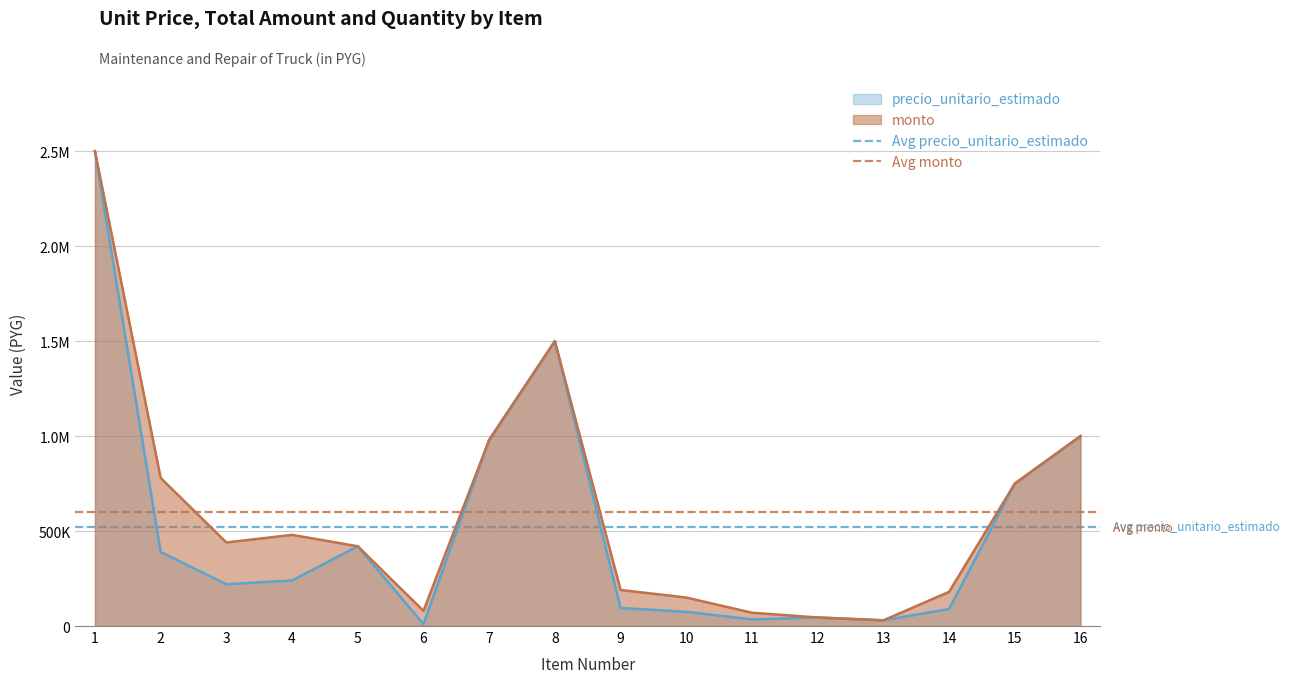

Is it true that Avg monto equals 1072086.5 at 2?

False